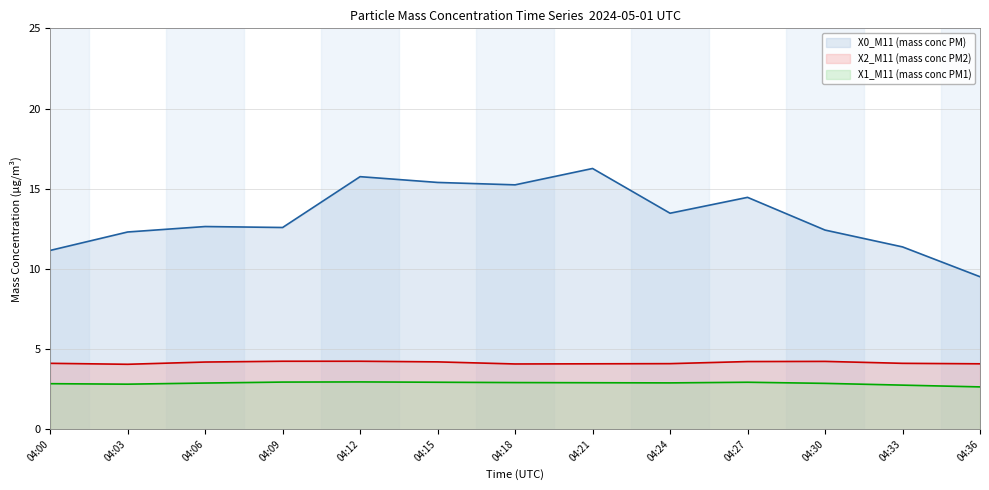

What is the spread (max minus min) of values at 04:06?

9.8